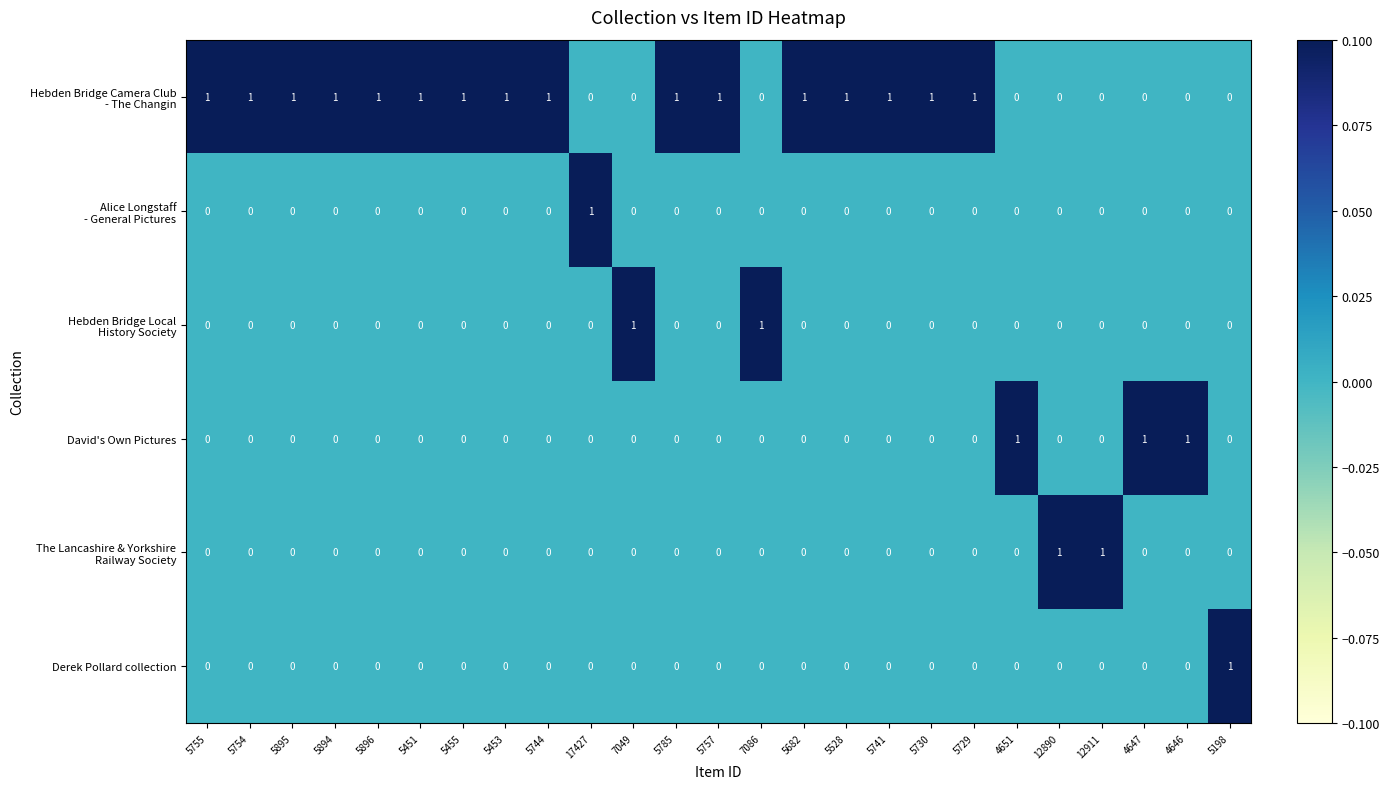

The David's Own Pictures series shows 0 at 5682. True or false?

True